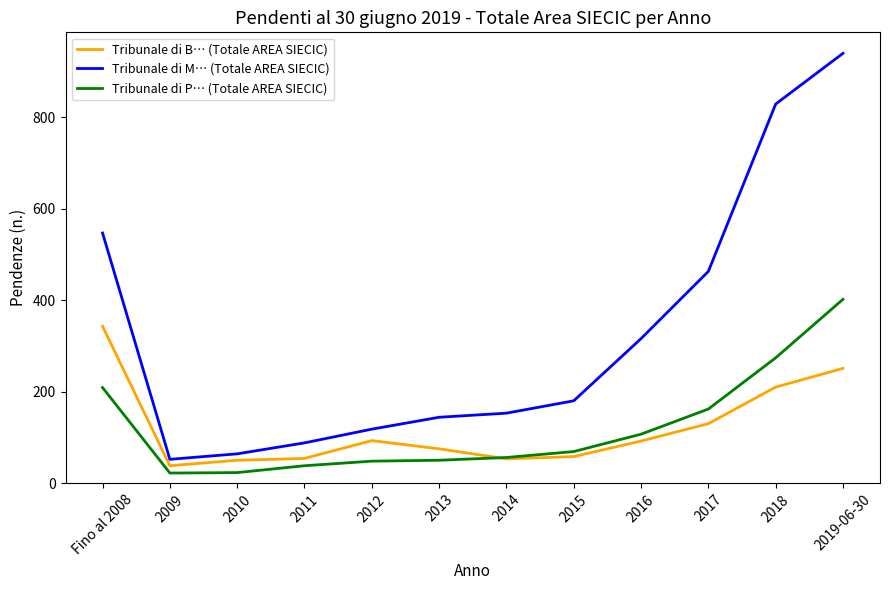

List the series in order of their peak value, lowest first.

Tribunale di B… (Totale AREA SIECIC), Tribunale di P… (Totale AREA SIECIC), Tribunale di M… (Totale AREA SIECIC)